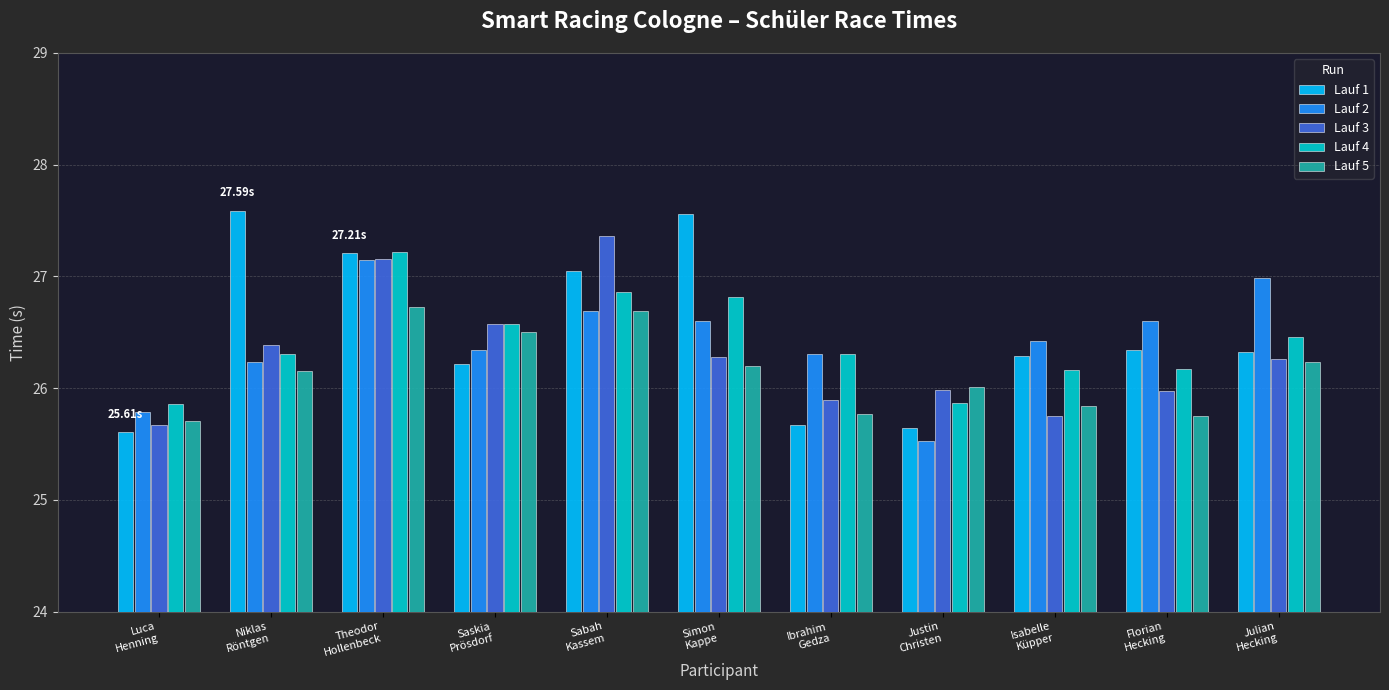

The value of Lauf 2 at Saskia
Prösdorf is 12.2. True or false?

False